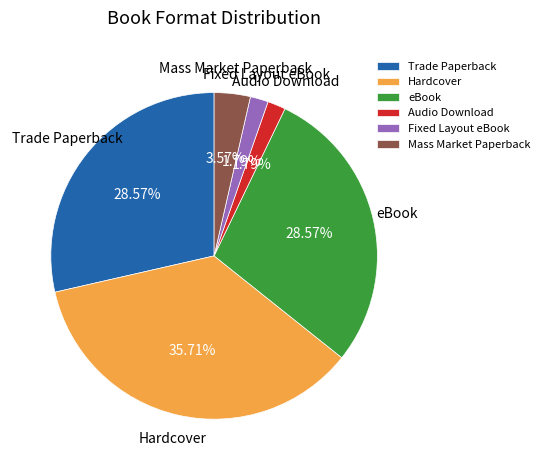

True or false: Fixed Layout eBook accounts for 2% of the total.

True